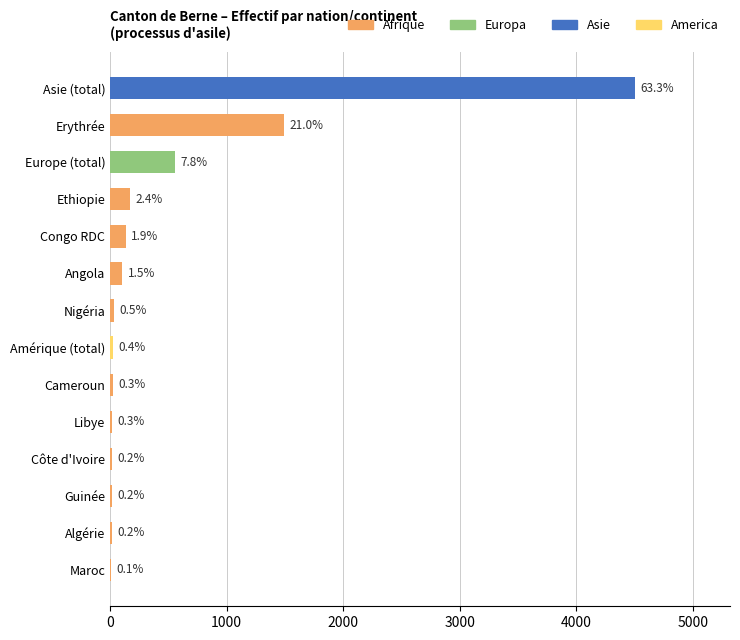

What is the difference between the maximum and second lowest values?

4491